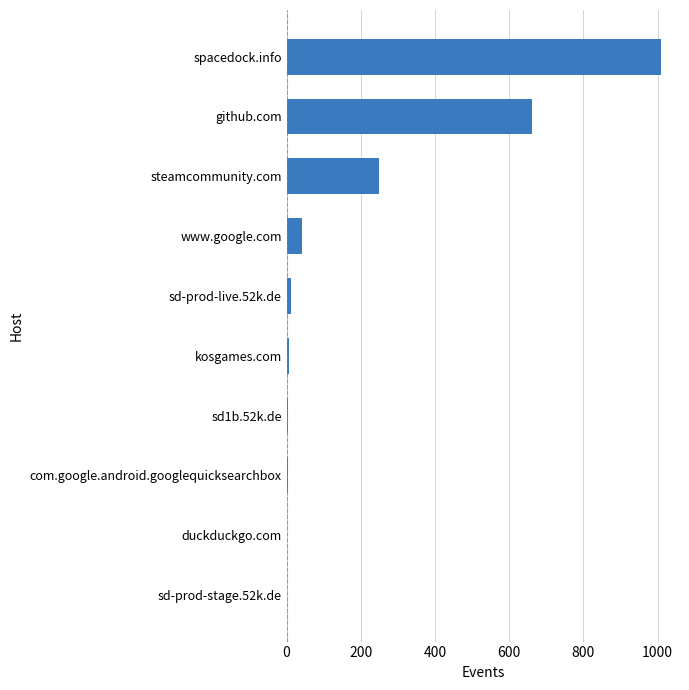

At which label is the value closest to 505?

github.com